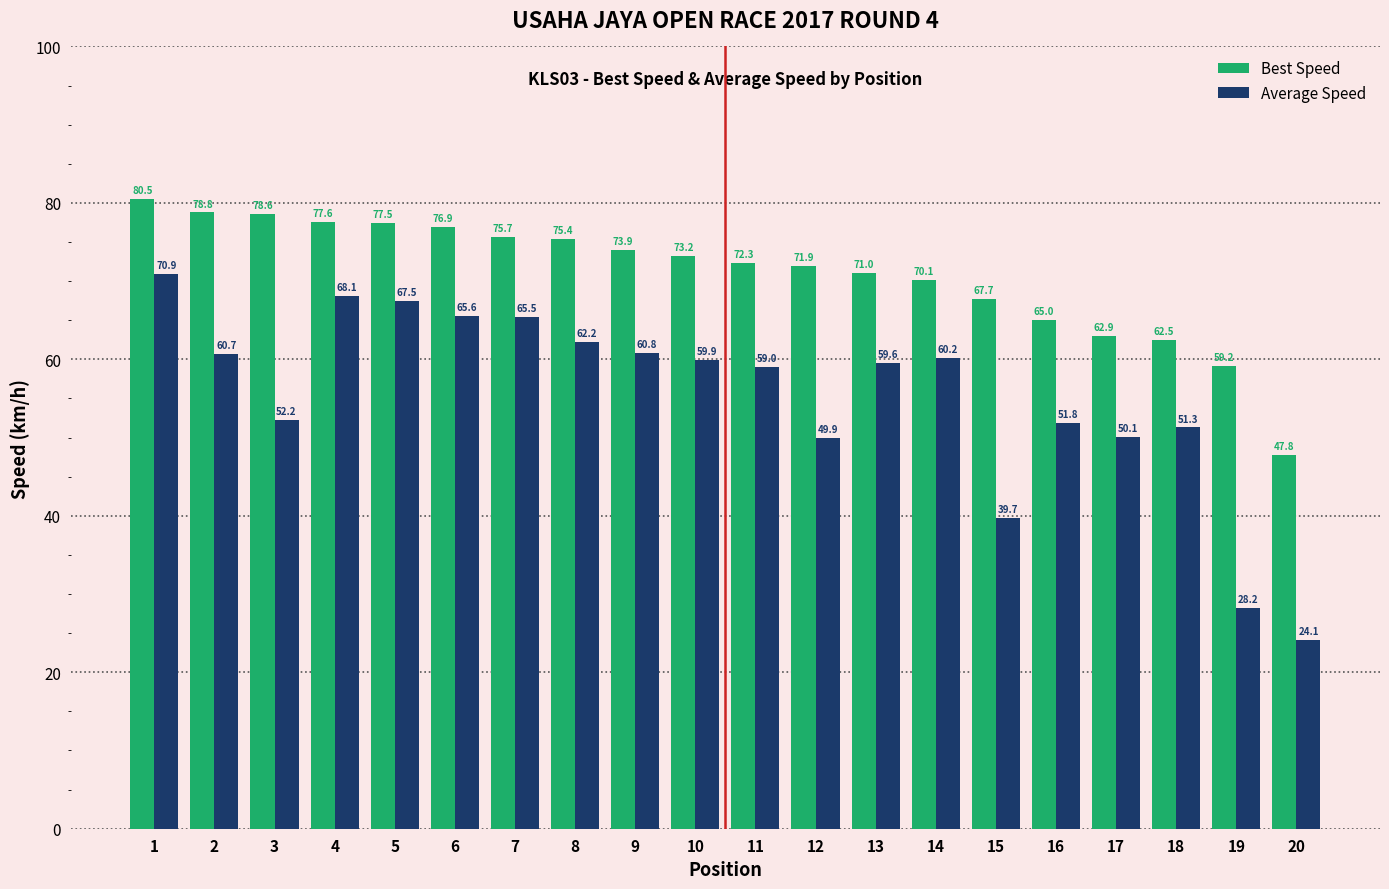

How many distinct data groups are displayed?

2